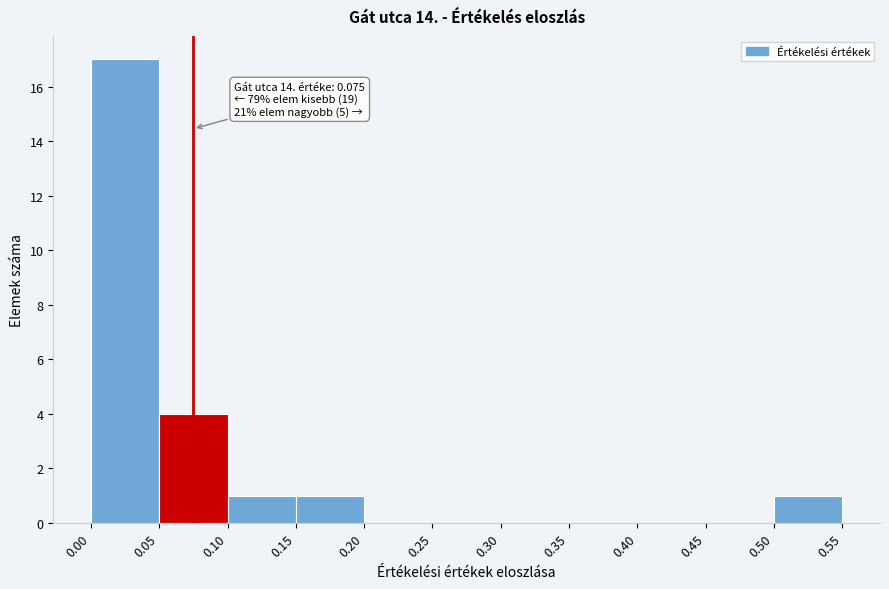

Which range on the x-axis has the tallest bar?

0.00 to 0.05